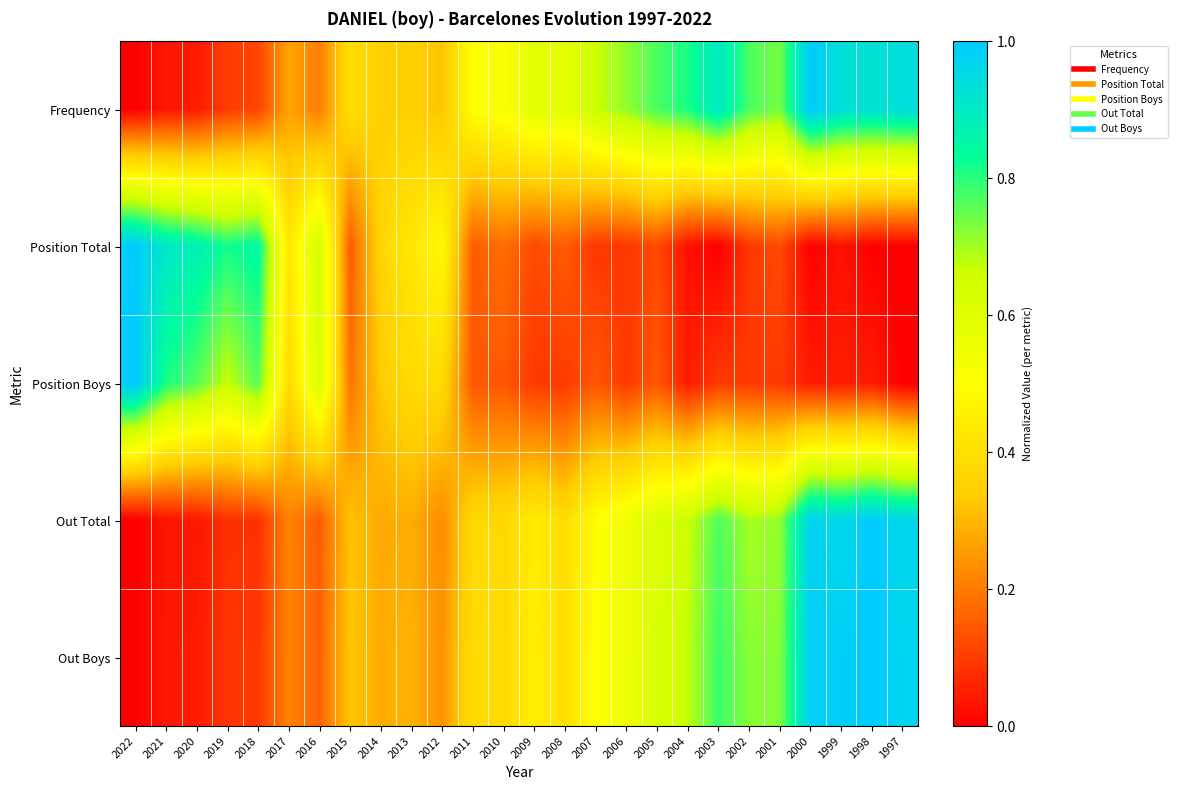

What is the total value across all series at 2014?

1.6